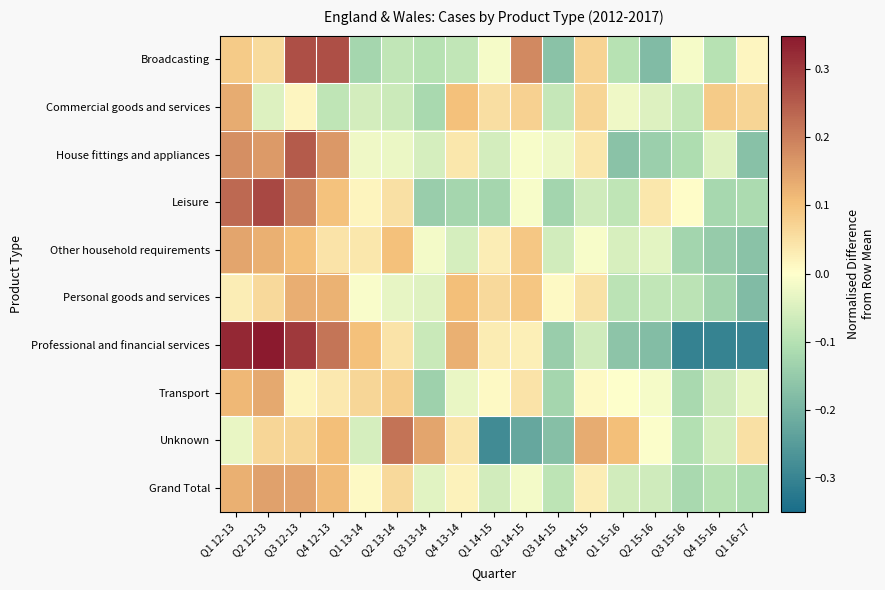

At Q1 15-16, list the series in order from smallest to largest.

House fittings and appliances, Professional and financial services, Broadcasting, Personal goods and services, Leisure, Grand Total, Other household requirements, Commercial goods and services, Transport, Unknown